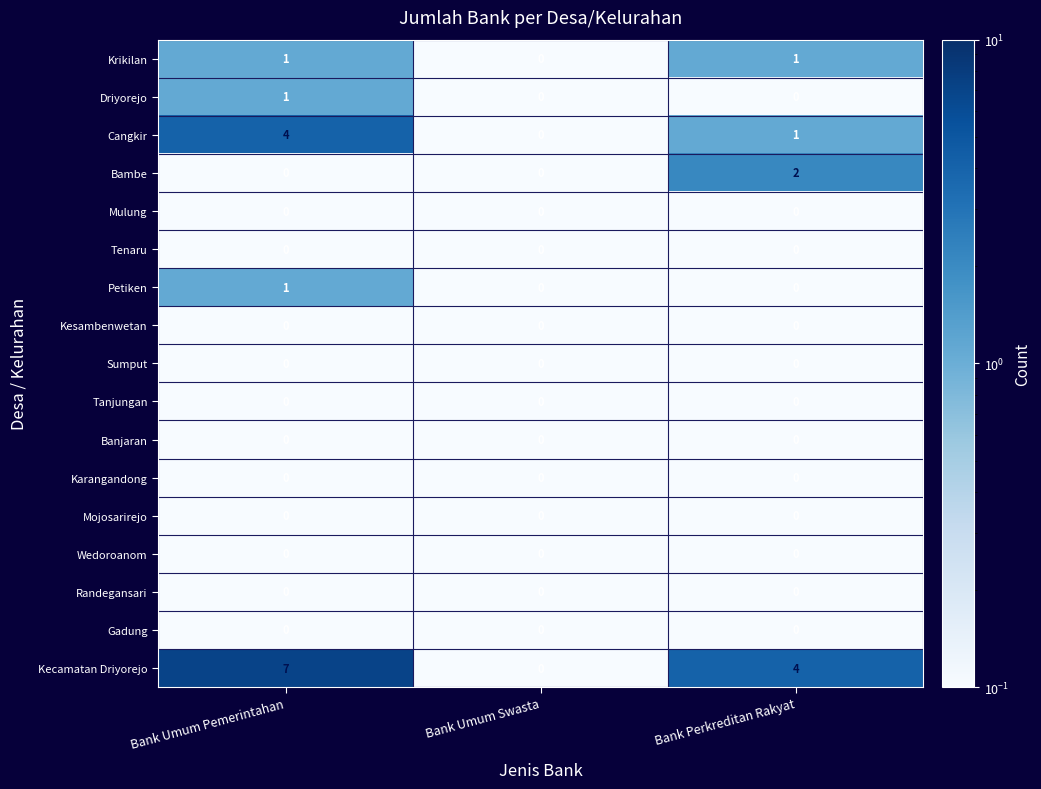

Is it true that Cangkir equals 6 at Bank Umum Pemerintahan?

False